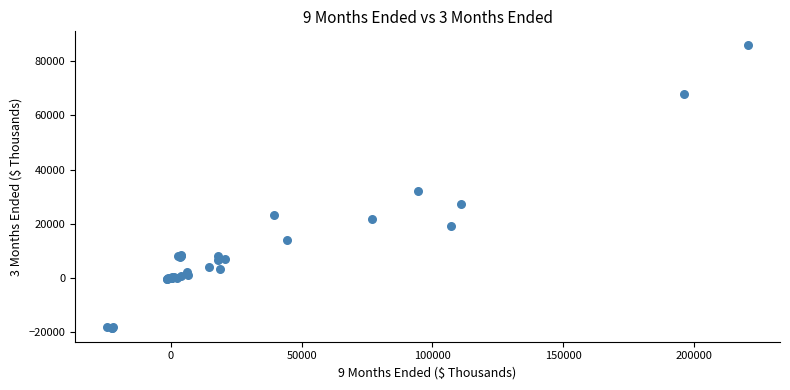

What Y value in the scatter plot is closest to 33721?

32182